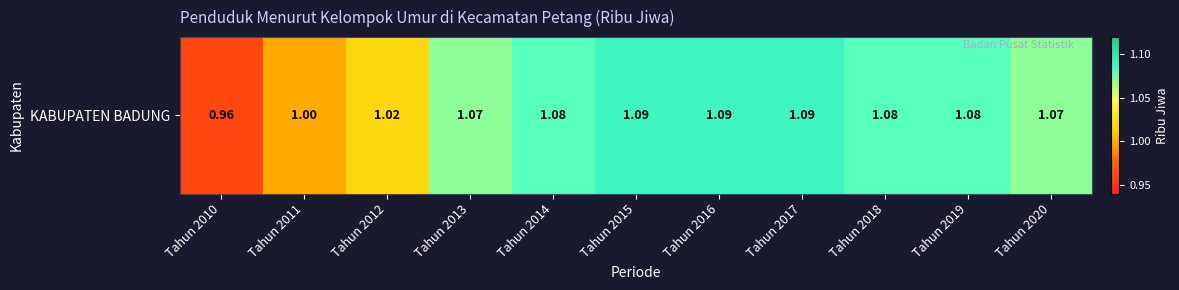

What is the sum of the values at Tahun 2016 and Tahun 2012?

2.1